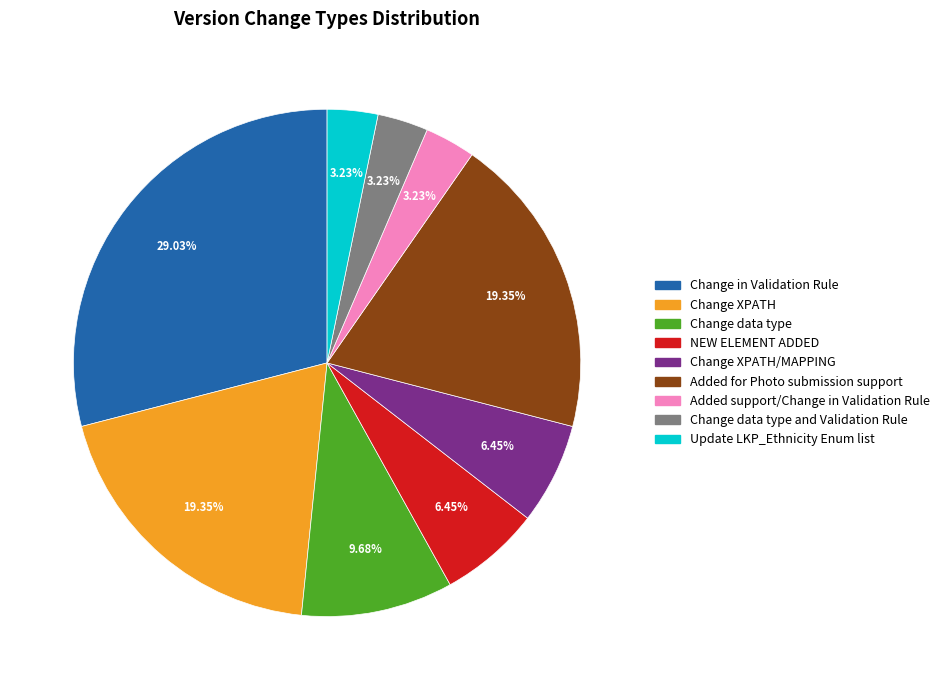

How many segments does this pie chart have?

9